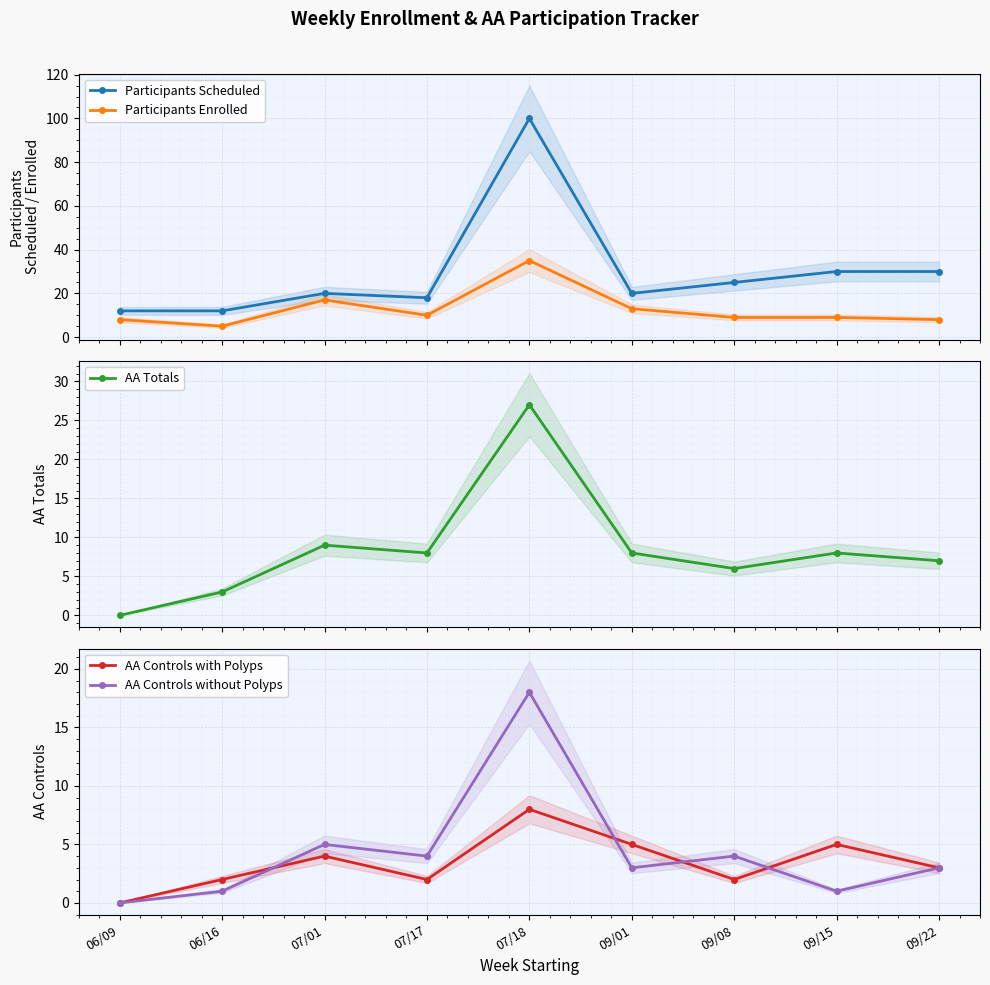

What is the difference between the AA Controls without Polyps values at 06/09 and 07/17?

4